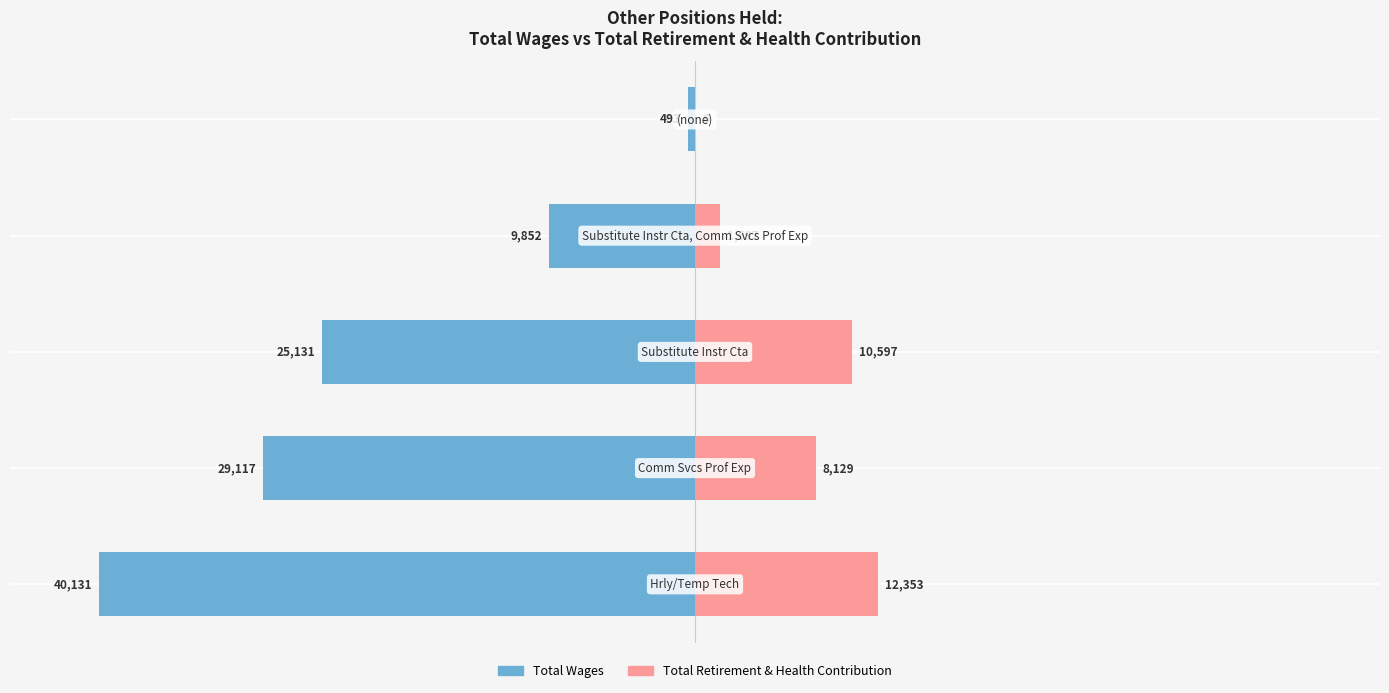

What is the sum of the Total Retirement & Health Contribution values at 3 and 4?

1703